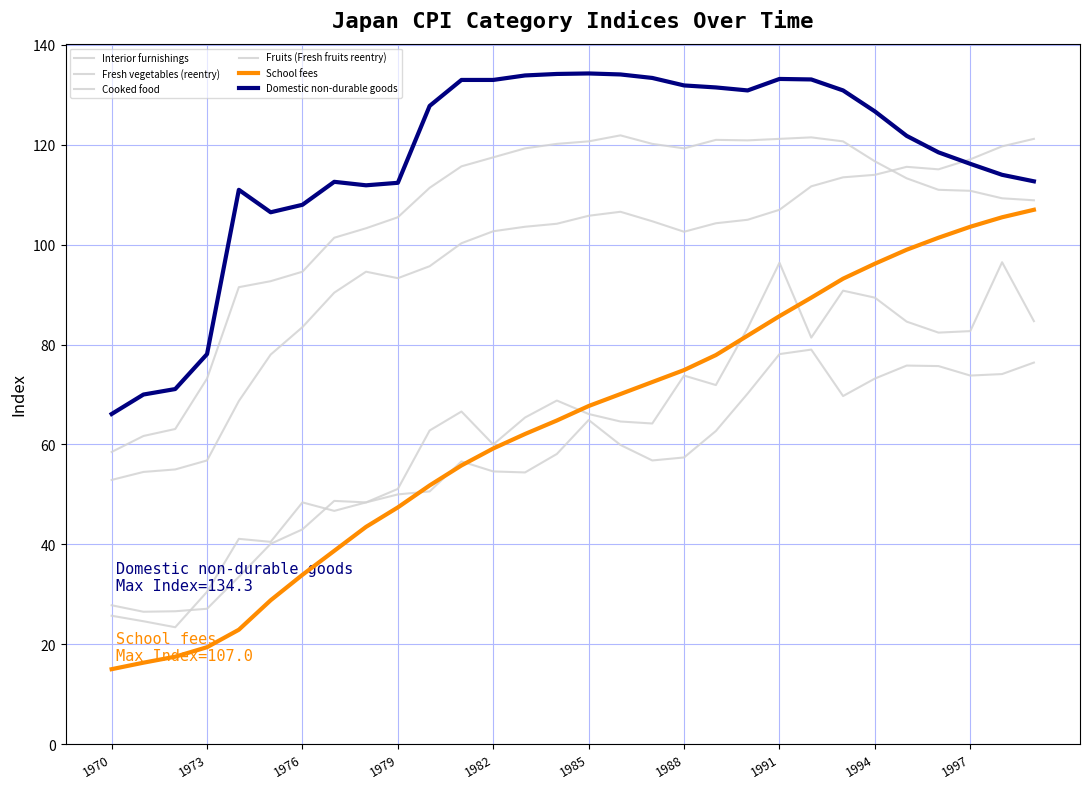

How many lines are shown in the chart?

6